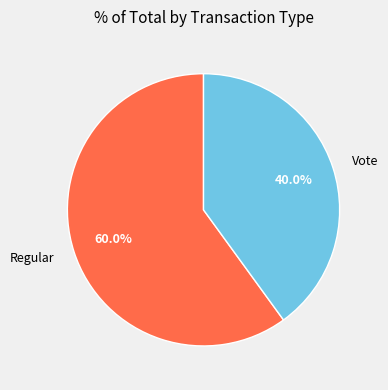

Combined, what portion of the pie is Vote and Regular?

100.0%